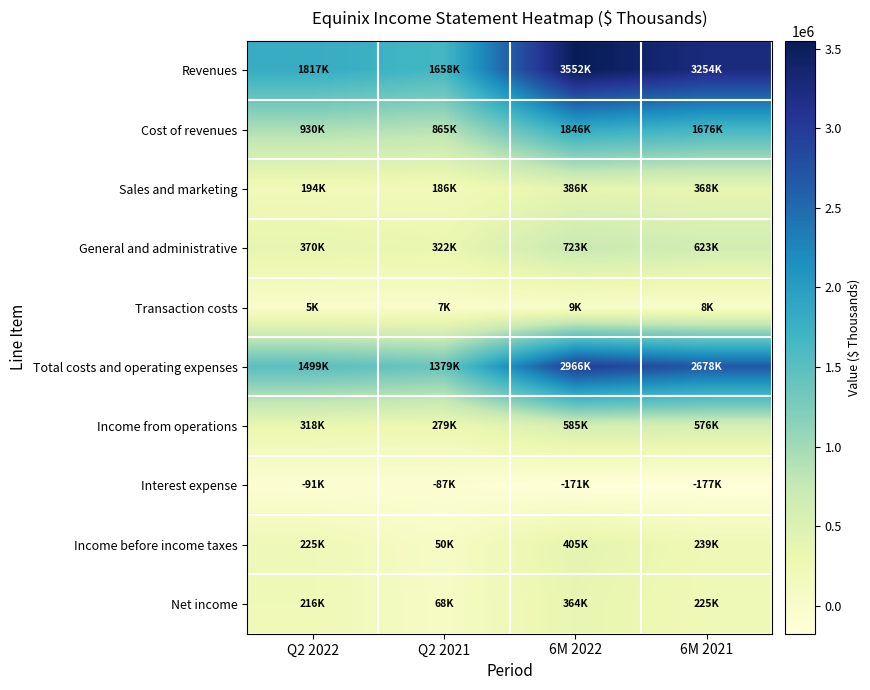

List the series in order of their peak value, lowest first.

Interest expense, Transaction costs, Net income, Sales and marketing, Income before income taxes, Income from operations, General and administrative, Cost of revenues, Total costs and operating expenses, Revenues